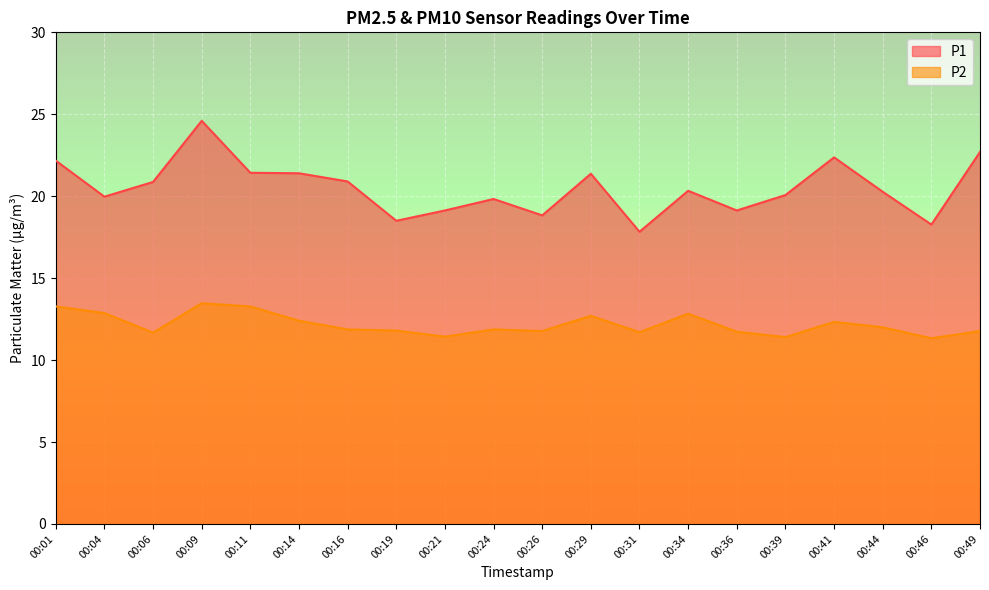

Which series changed the most between 00:26 and 00:39?

P1